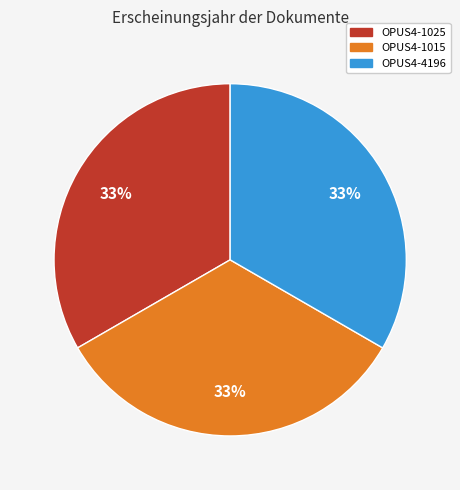

Is it true that OPUS4-4196 is 44% of the pie?

False